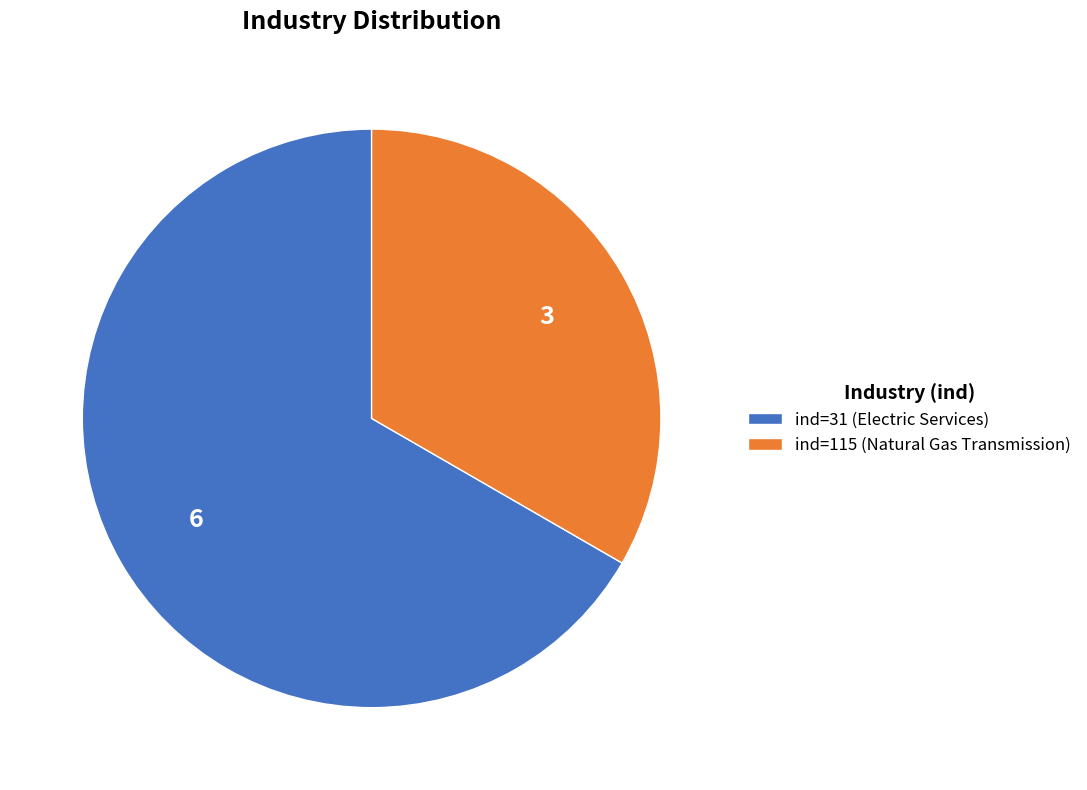

Is there any slice that represents more than half of the pie?

Yes